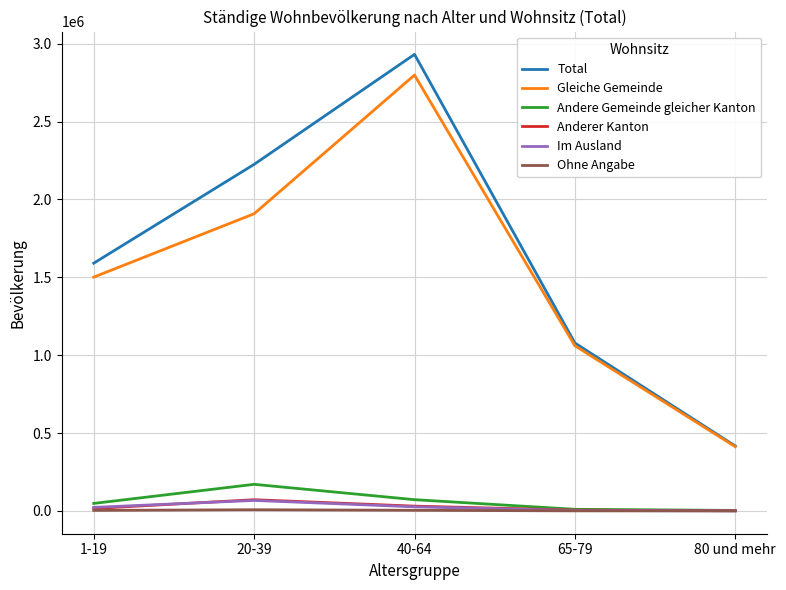

True or false: Andere Gemeinde gleicher Kanton and Total cross at least once.

False